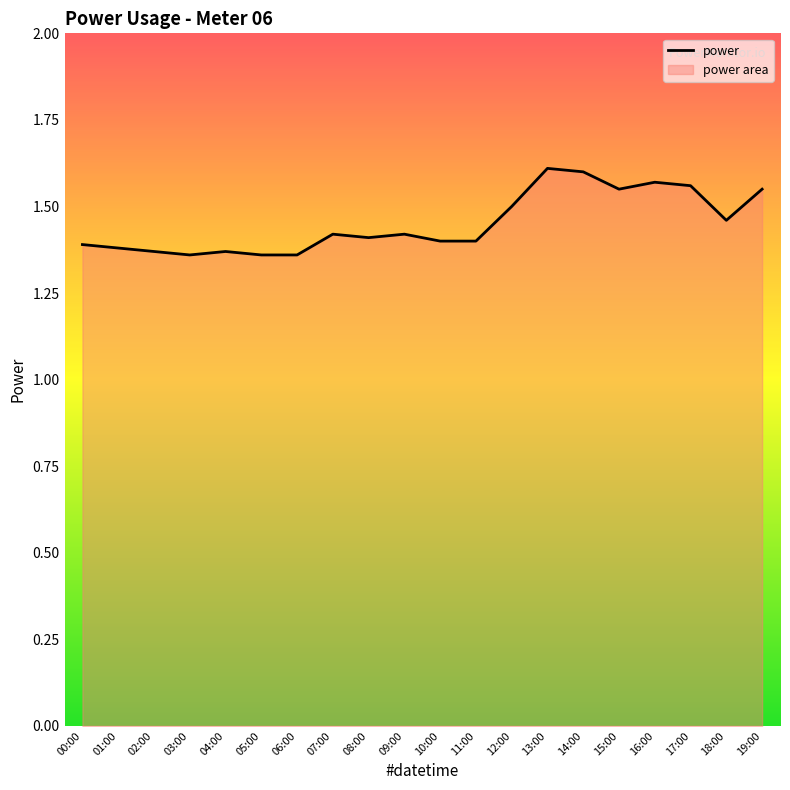

Approximately how many times larger is the value at 18:00 compared to 17:00?

0.9